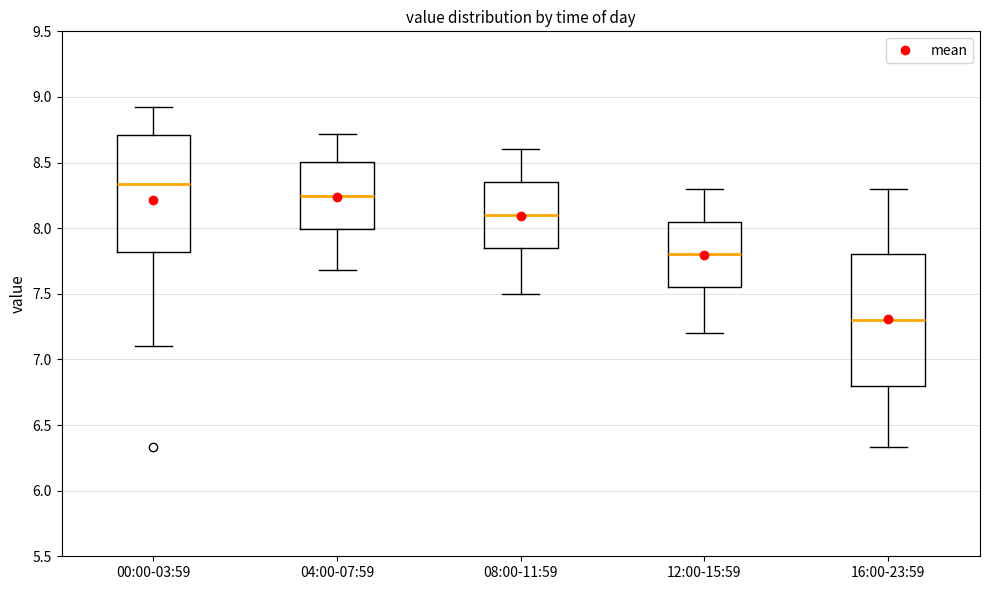

Comparing the boxes themselves (not the whiskers), which one is the tallest?

16:00-23:59